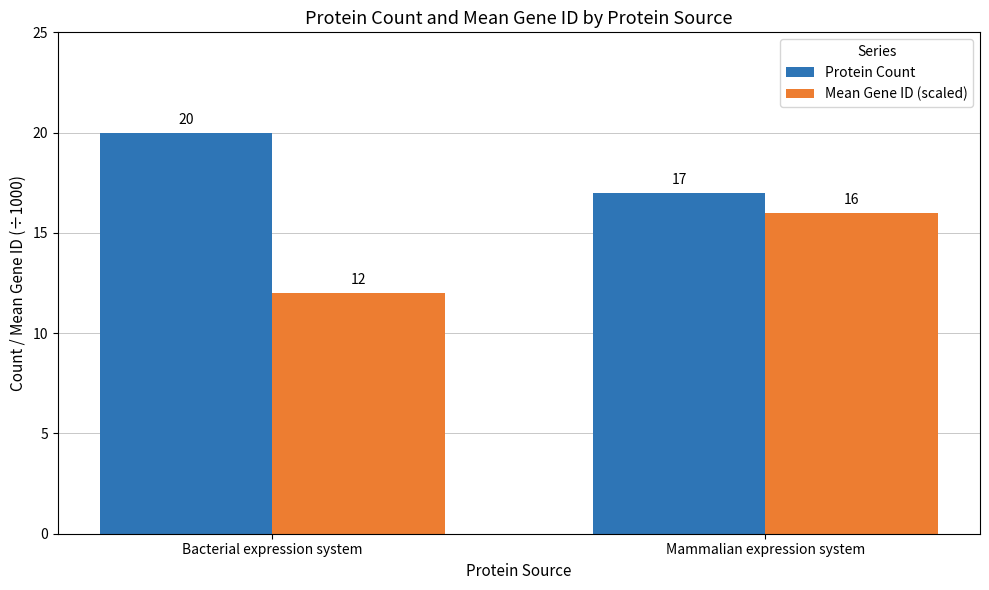

What position from the right is Bacterial expression system?

2